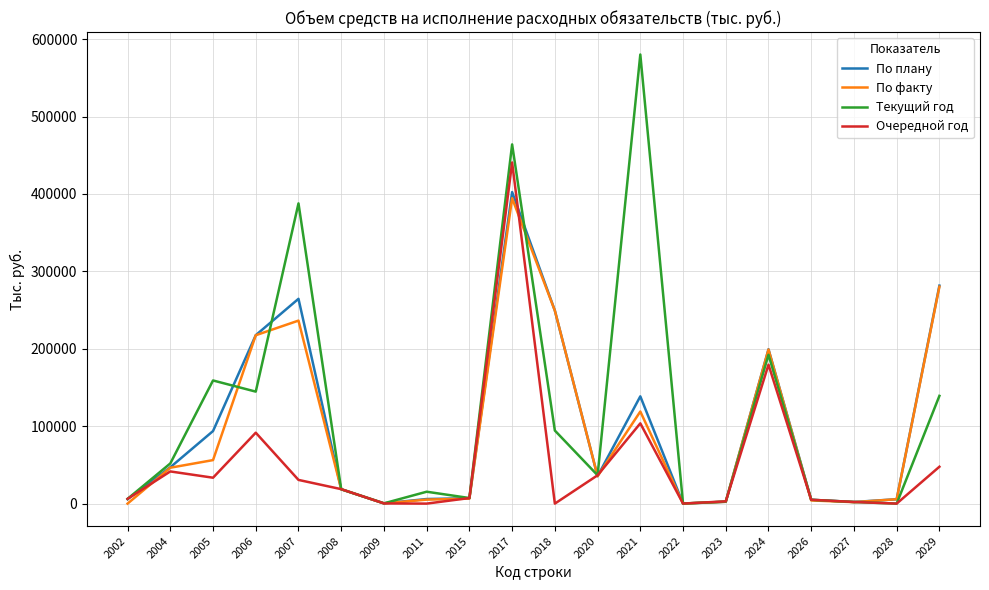

At which category does Текущий год reach its first local peak?

2005